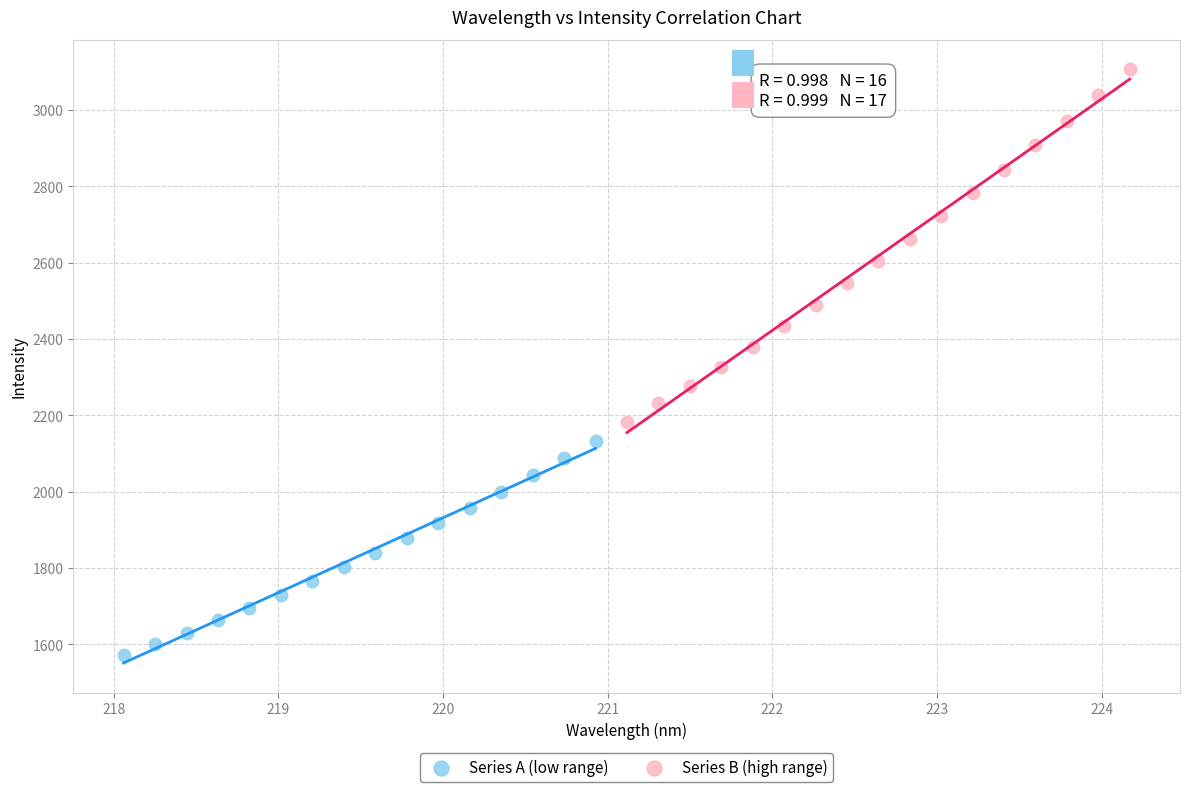

What are all the series names shown in the legend?

Series A (low range), Series B (high range)